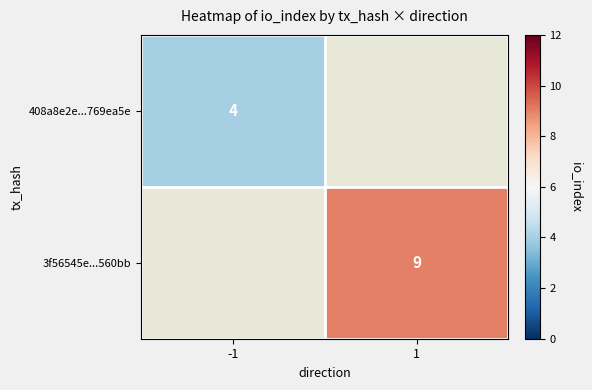

Is the value of 3f56545e...560bb at 1 greater than the value of 408a8e2e...769ea5e at -1?

Yes